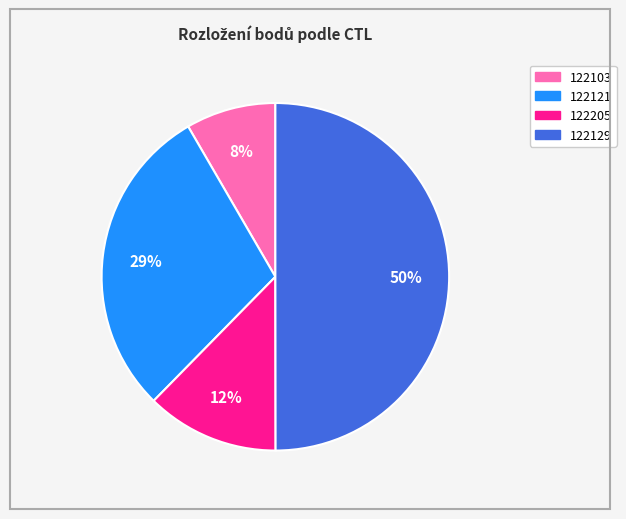

To the nearest percent, what percentage of the pie is 122205?

12%